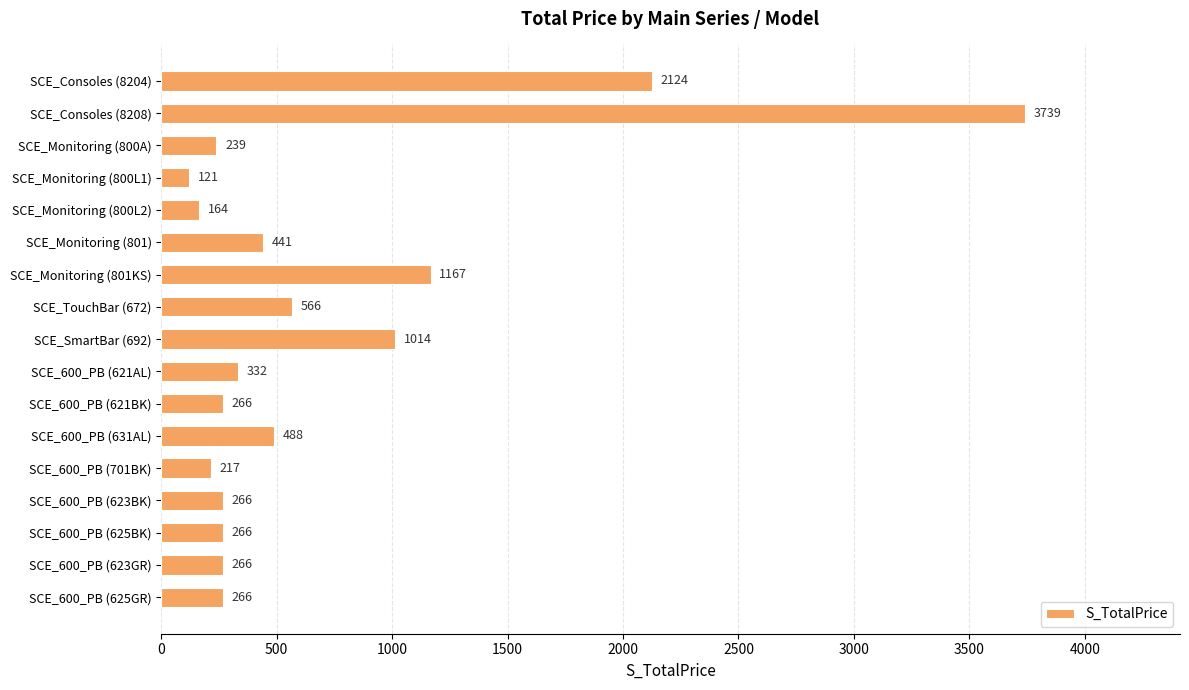

Which label corresponds to the largest value in the chart?

SCE_Consoles (8208)